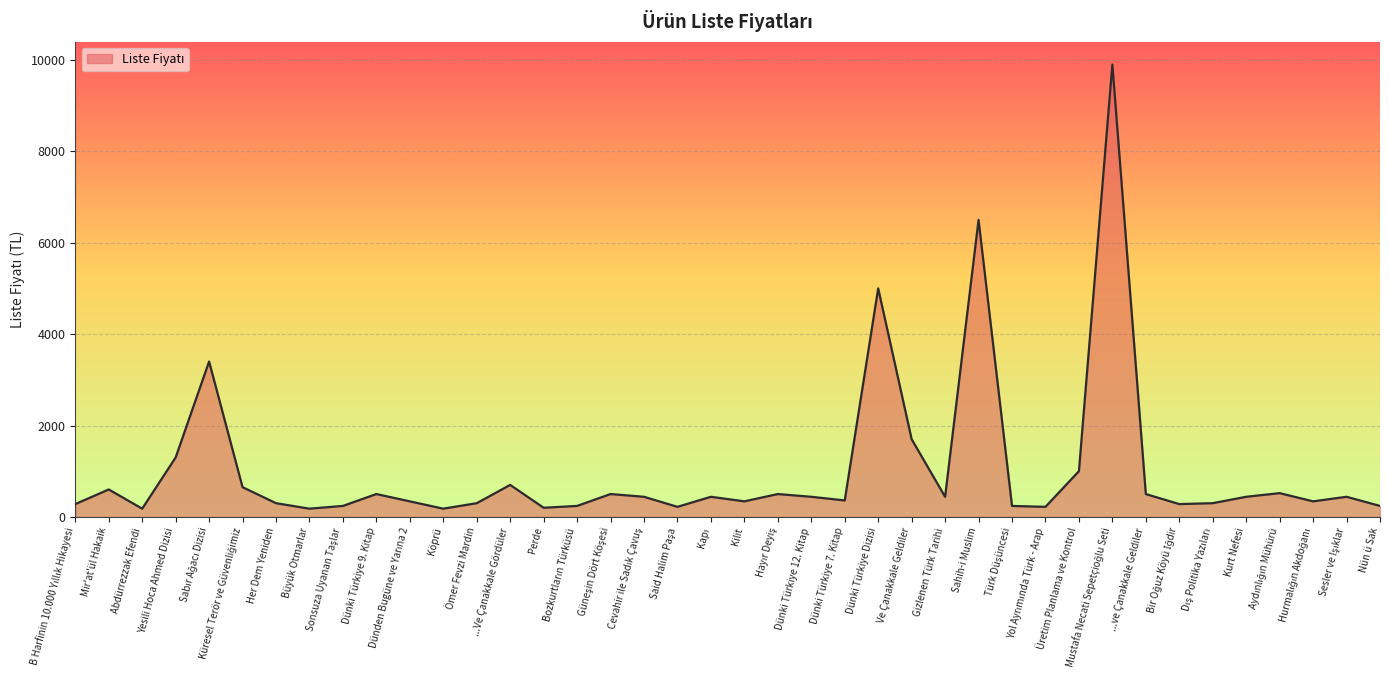

True or false: the data has more than 2 interior local peaks.

True